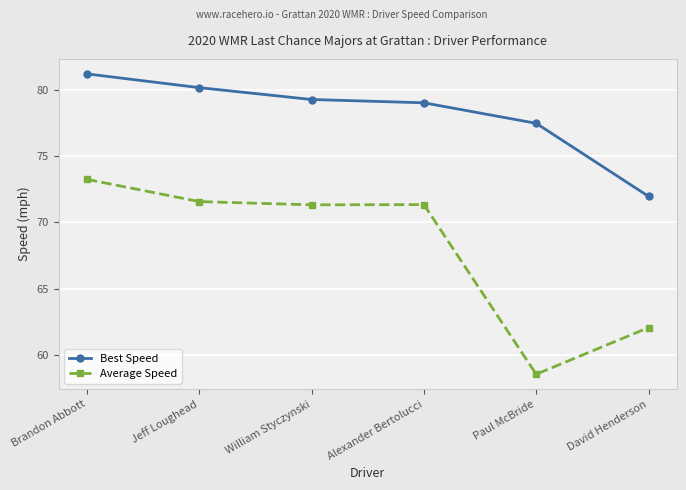

Is this an area chart (filled region under the line)?

No